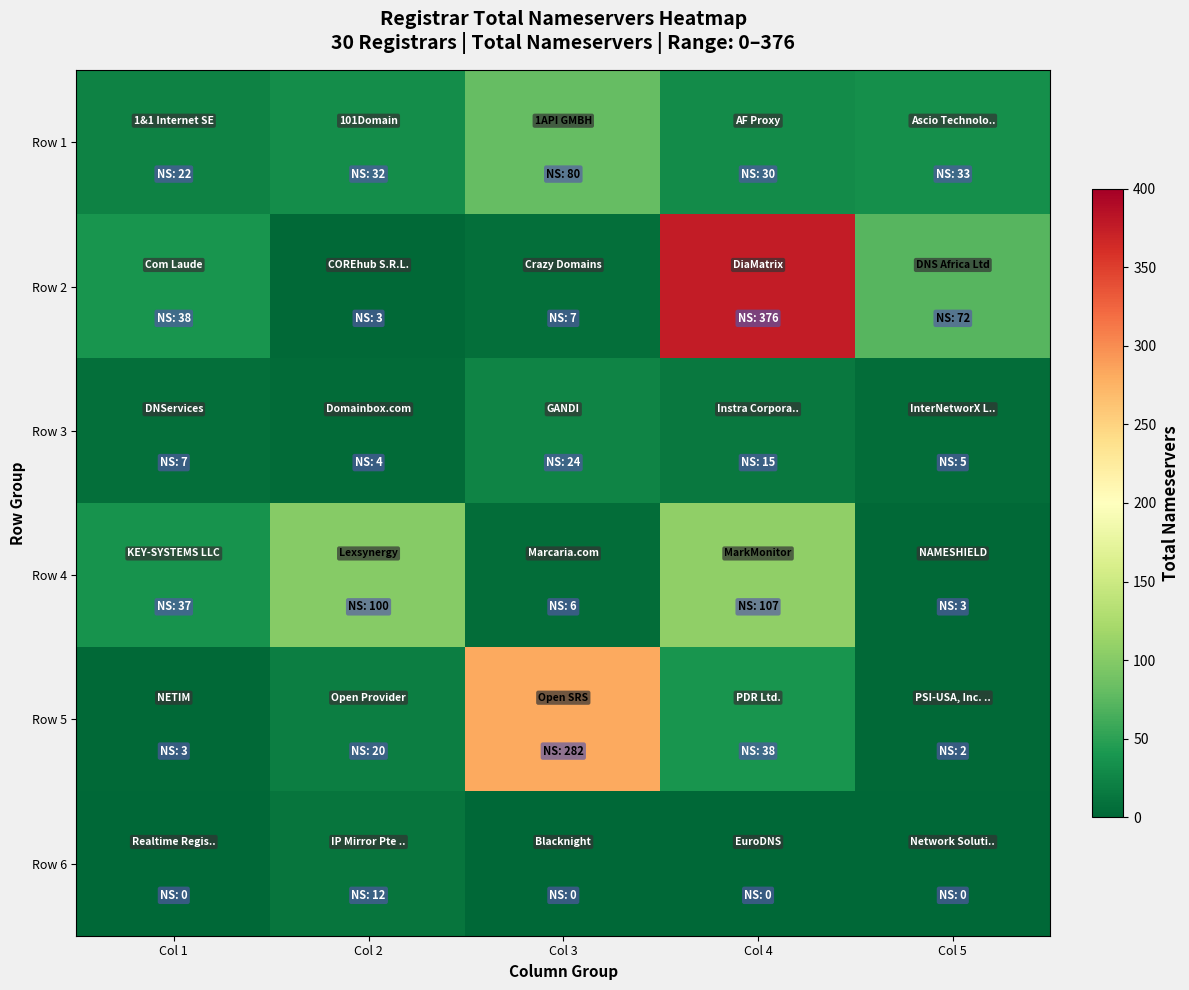

What is the spread (max minus min) of values at Col 4?

376